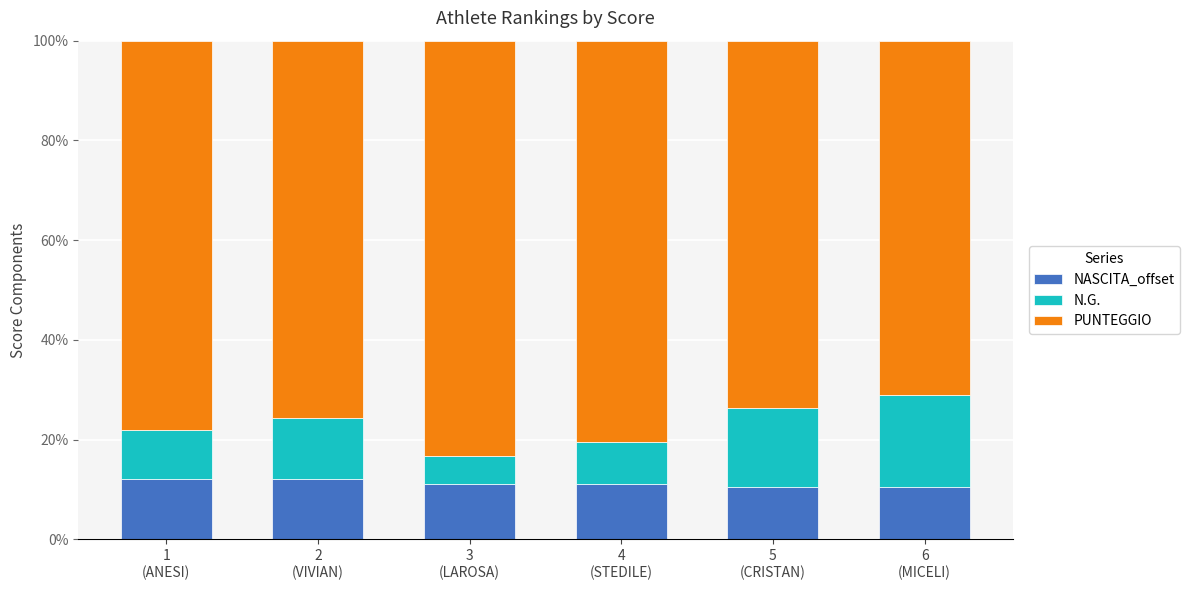

What is the minimum value for NASCITA_offset?

10.5